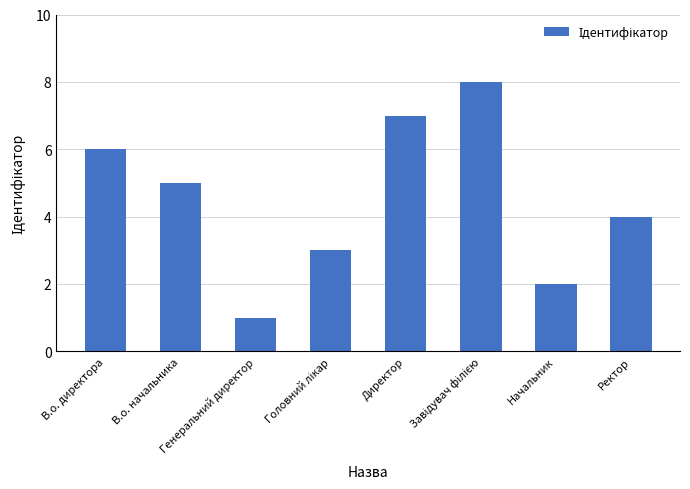

What is the difference between the second highest and second lowest values?

5